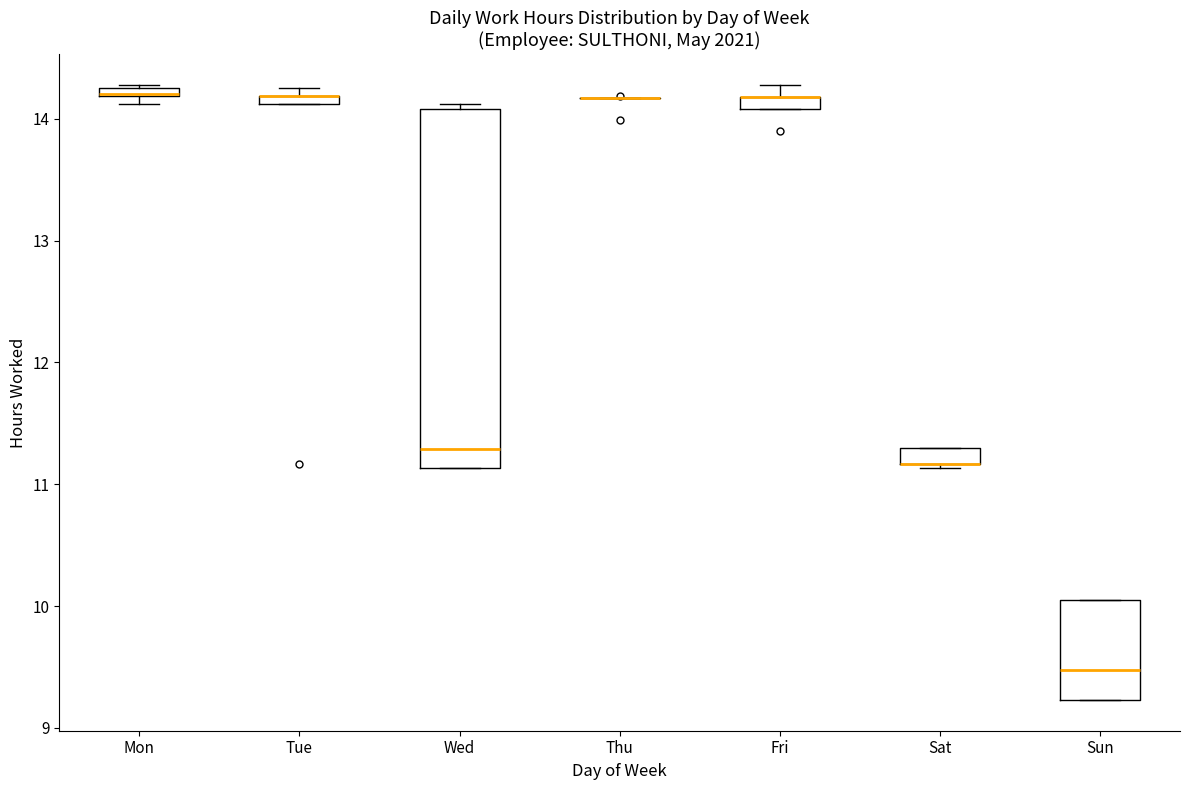

Where is the lower edge of the box for Sat on the y-axis? The values are not printed on the chart, so give them approximately, as read against the axis.

11.2